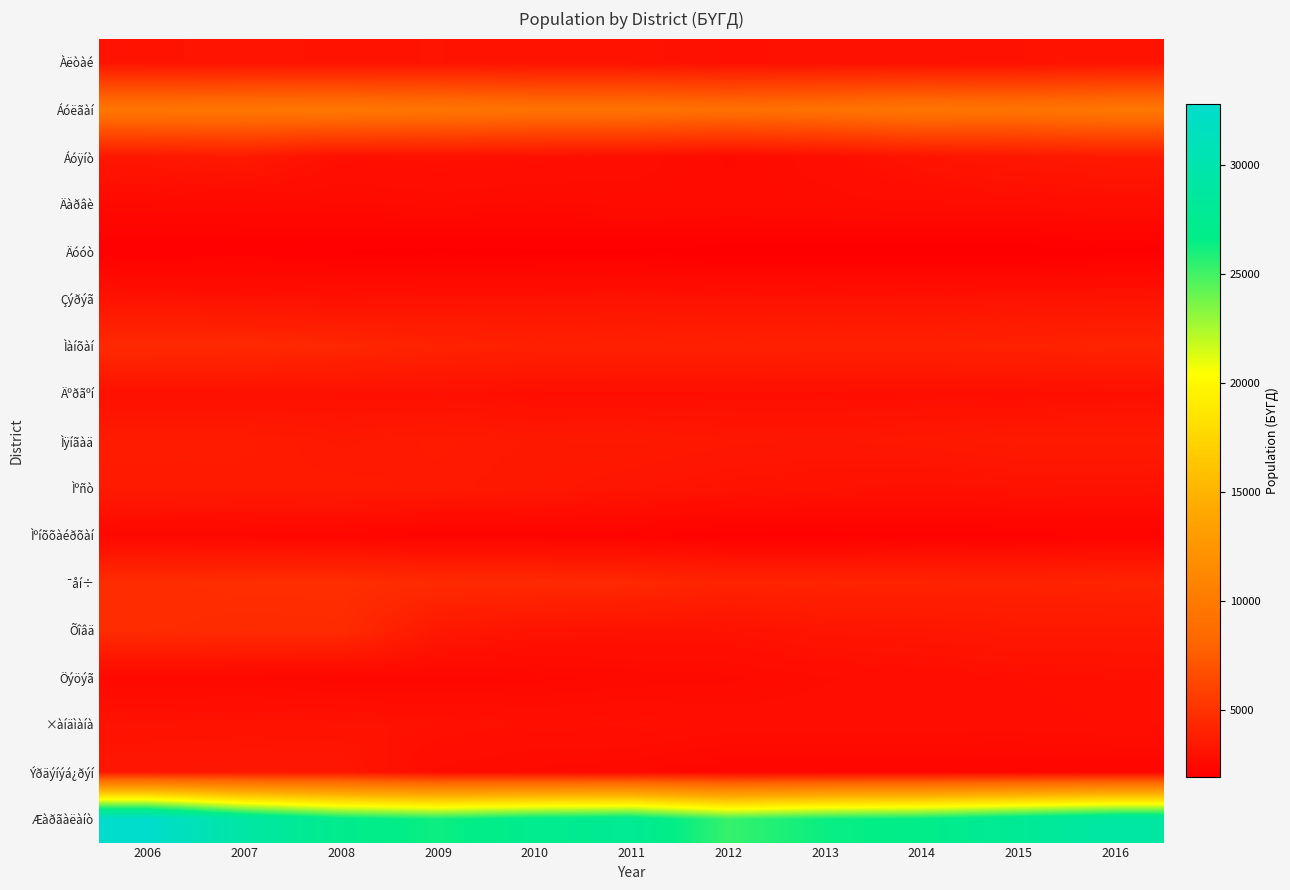

Which series has the largest total across all categories?

Æàðãàëàíò